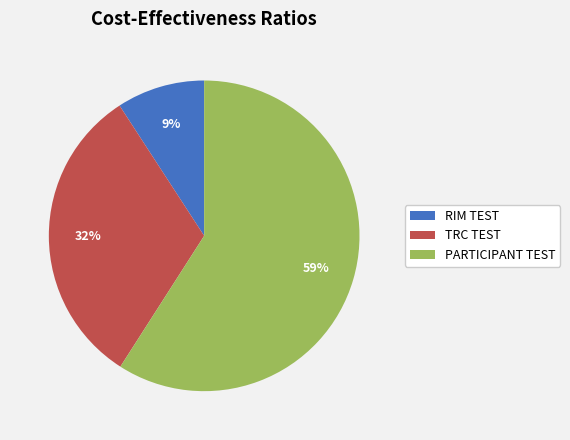

To the nearest percent, what percentage of the pie is RIM TEST?

9%